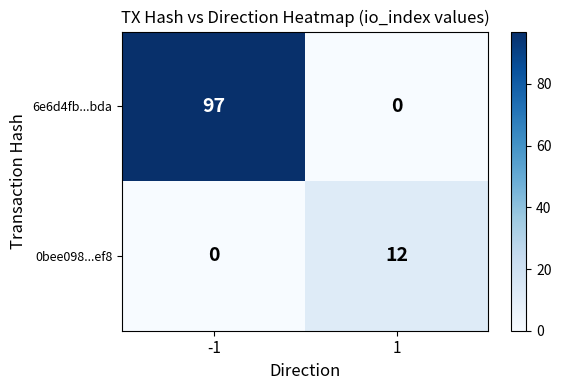

What is the greatest value displayed?

97